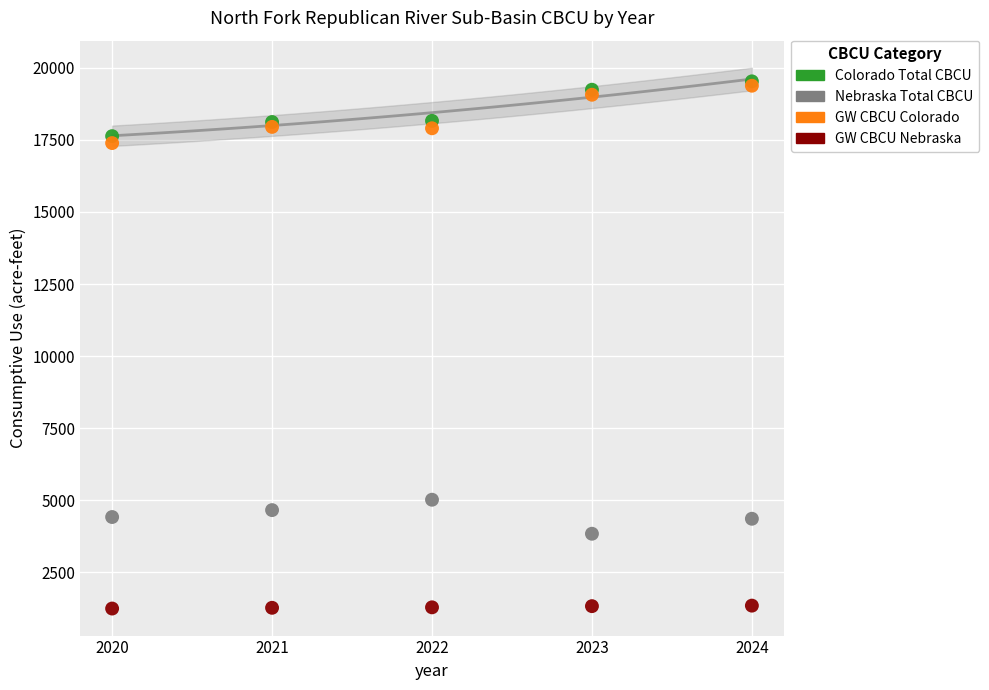

Which series contains the lowest Y value?

GW CBCU Nebraska